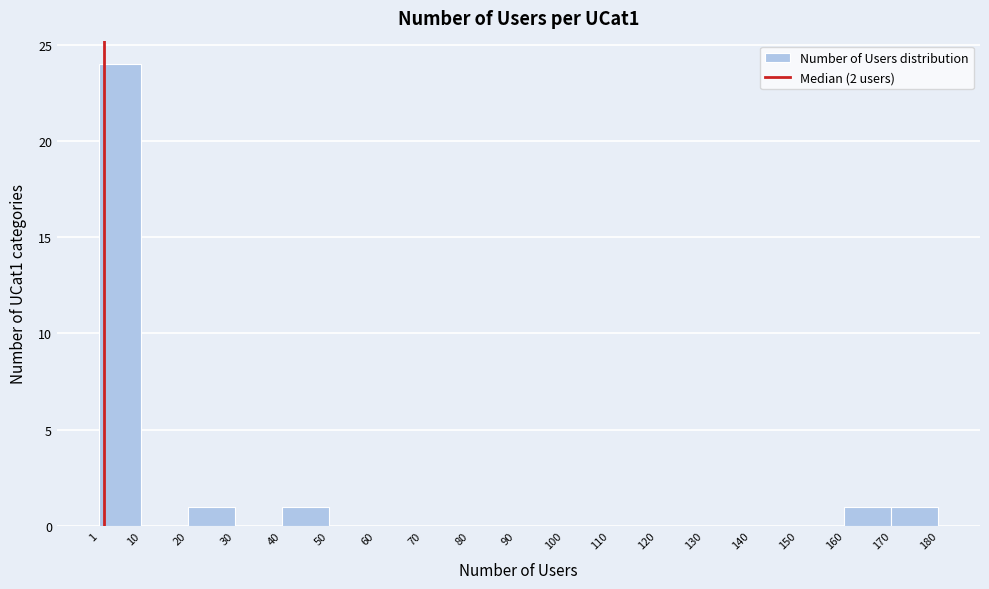

Reading left to right, list every bar in this chart as the range it spans on the x-axis followed by its height. The values are not printed on the chart, so give them approximately, as read against the axis.

1 to 10: 24
10 to 20: 0
20 to 30: 1
30 to 40: 0
40 to 50: 1
50 to 60: 0
60 to 70: 0
70 to 80: 0
80 to 90: 0
90 to 100: 0
100 to 110: 0
110 to 120: 0
120 to 130: 0
130 to 140: 0
140 to 150: 0
150 to 160: 0
160 to 170: 1
170 to 180: 1